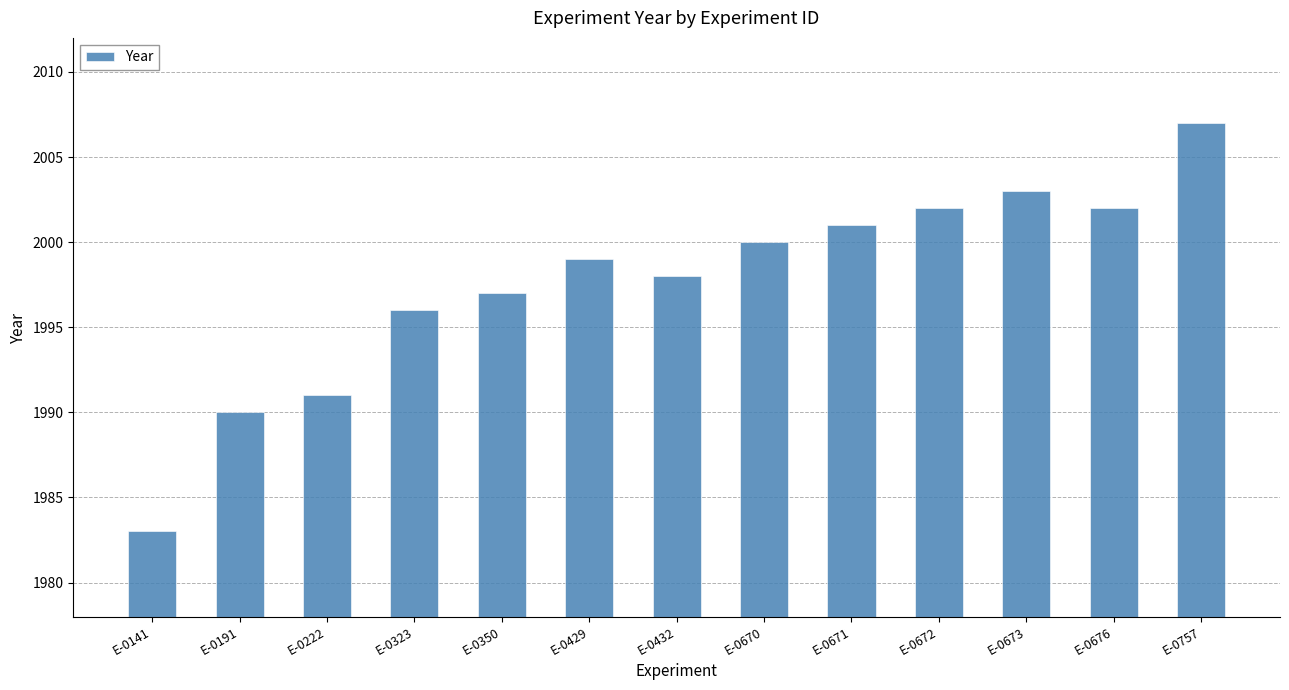

The value at E-0673 is 1181. True or false?

False